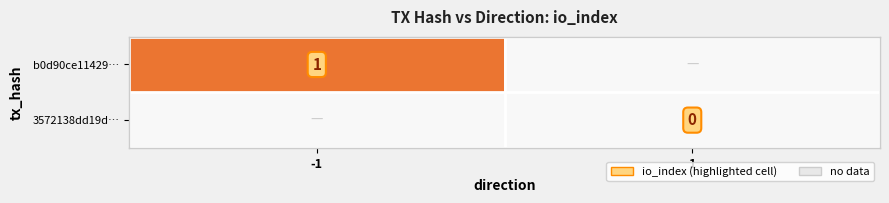

The value of b0d90ce11429… at -1 is 1. True or false?

True